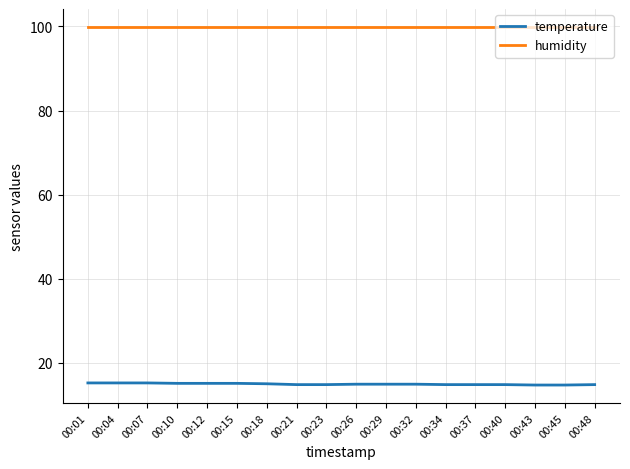

What are all the series names shown in the legend?

temperature, humidity